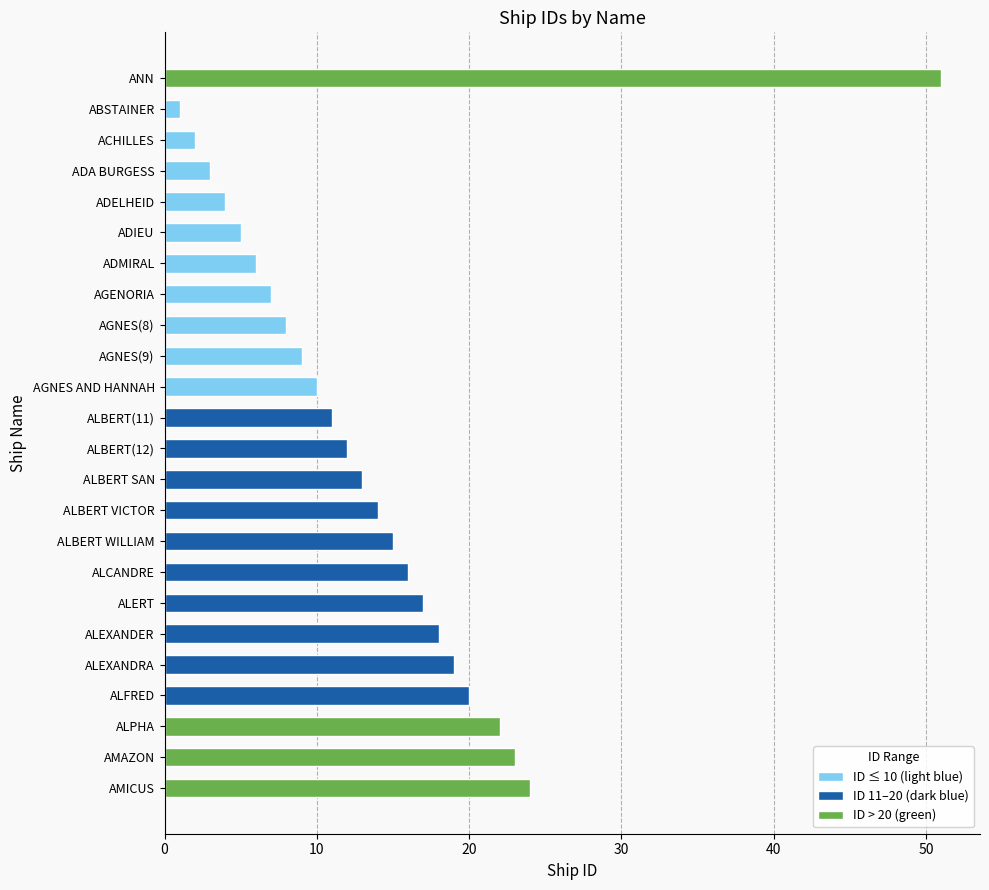

Where does the data first go above 13?

ANN